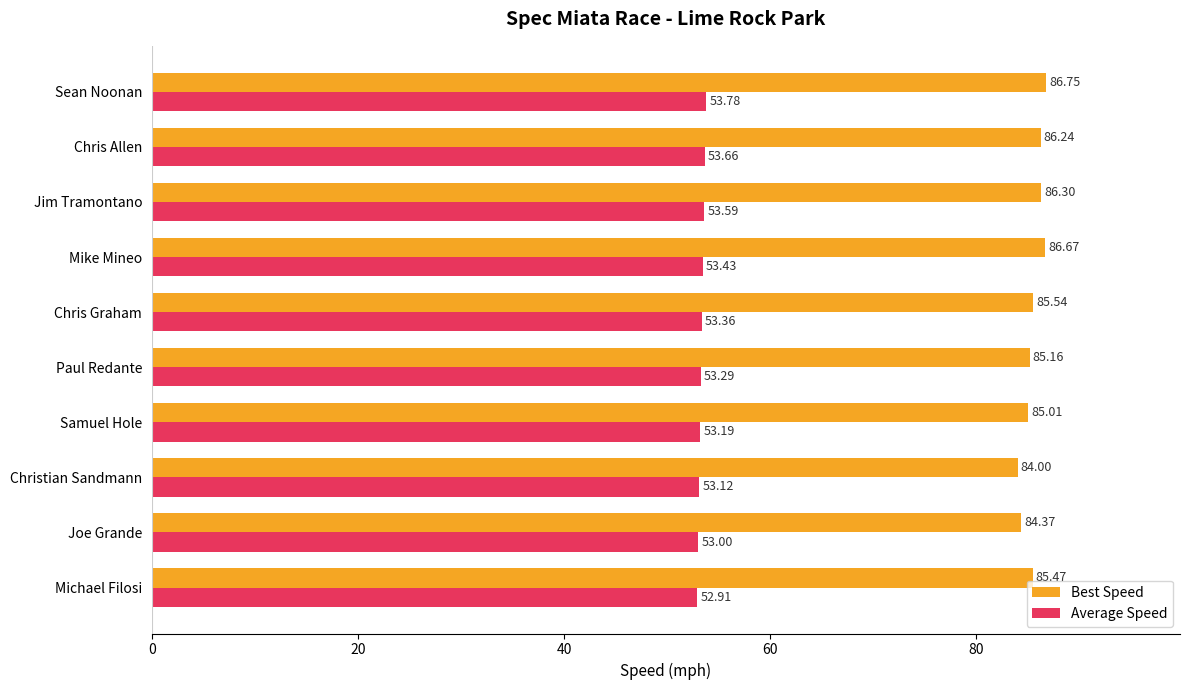

At how many categories does at least one series exceed 81?

10